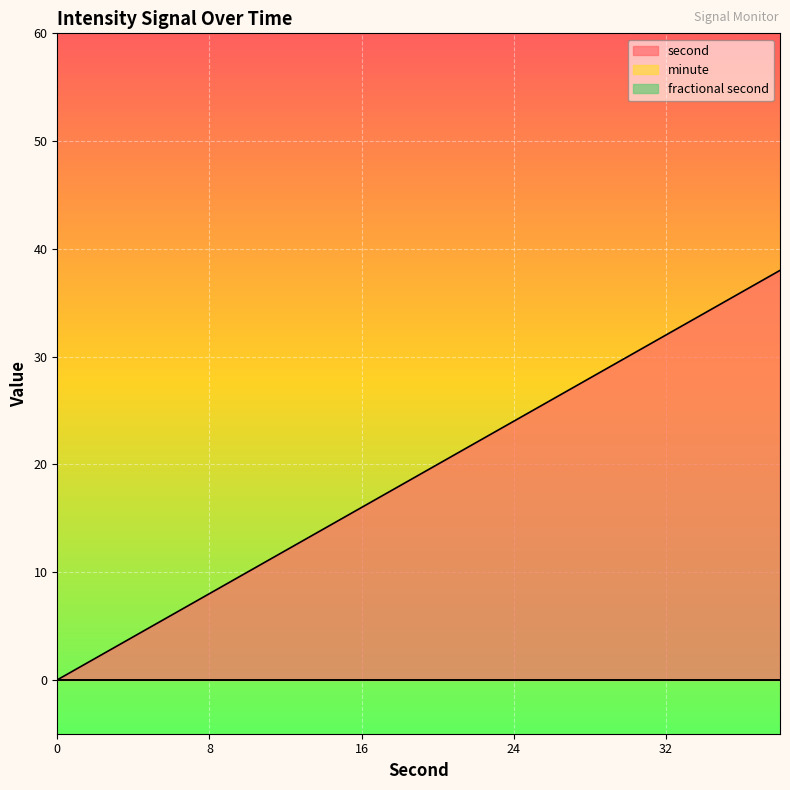

Is the value of fractional second at 4 greater than the value of minute at 18?

No